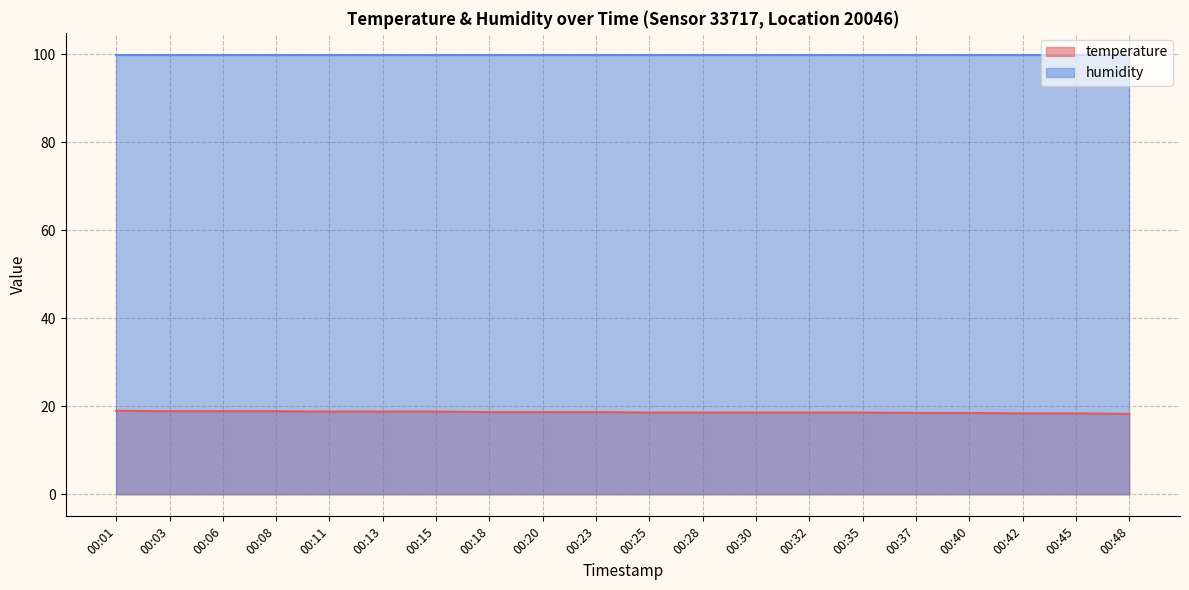

What is the sum of all values?

373.3